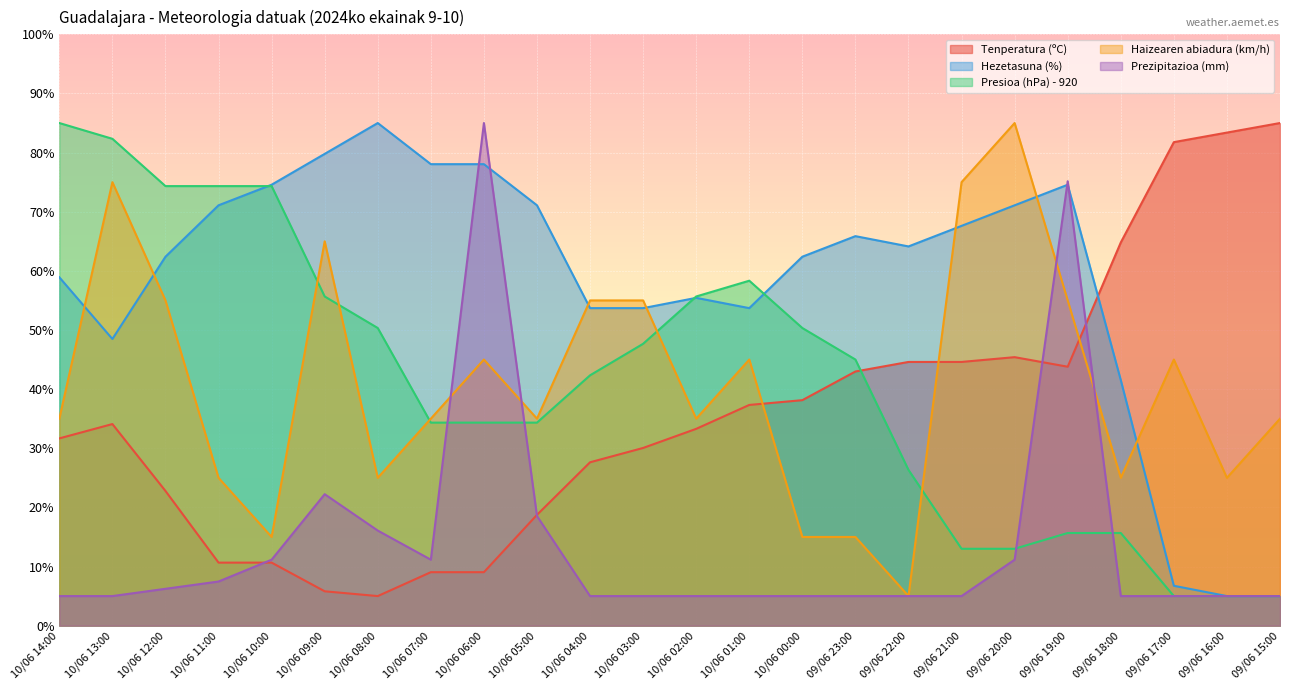

What is the approximate value of Presioa (hPa) - 920 at 09/06 18:00?

15.7